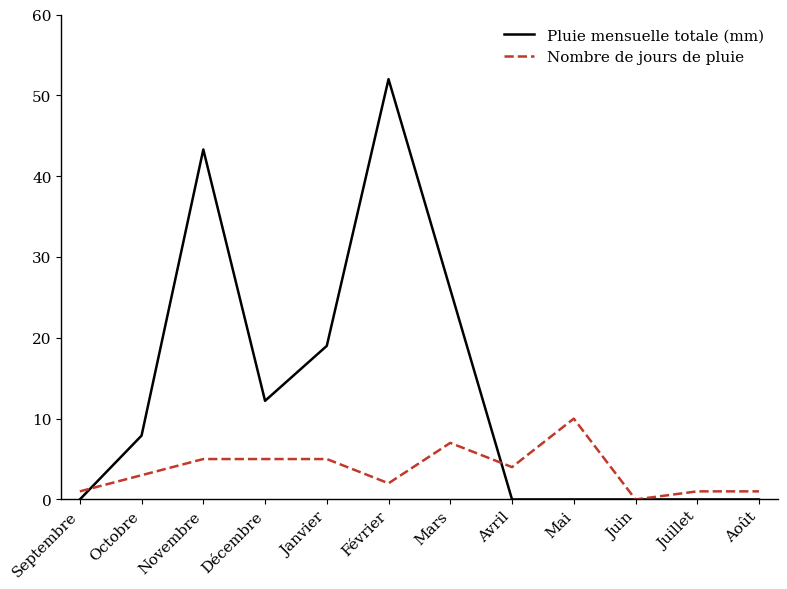

What position from the left is Janvier?

5